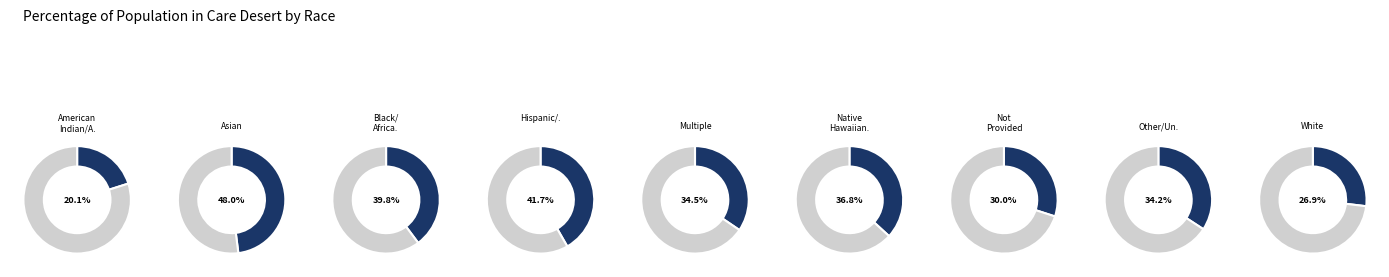

Count the number of slices in the pie.

9